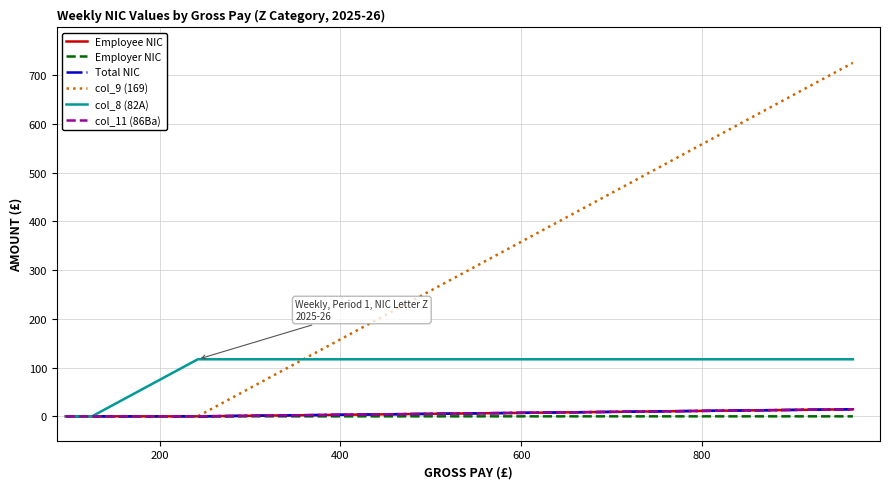

Reading left to right, list all the values displayed in this chart.

Employee NIC: 0.0	0.0	0.0	4.8	14.5	14.5
Employer NIC: 0.0	0.0	0.0	0.0	0.0	0.0
Total NIC: 0.0	0.0	0.0	4.8	14.5	14.5
col_9 (169): 0.0	0.0	0.1	239.0	724.6	725.0
col_8 (82A): 0.0	0.0	117.0	117.0	117.0	117.0
col_11 (86Ba): 0.0	0.0	0.0	4.8	14.5	14.5